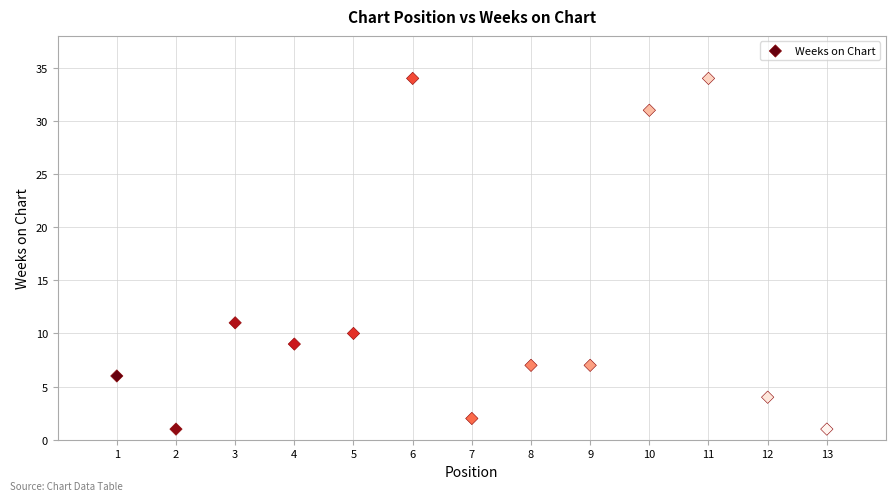

What Y value in the scatter plot is closest to 17?

11